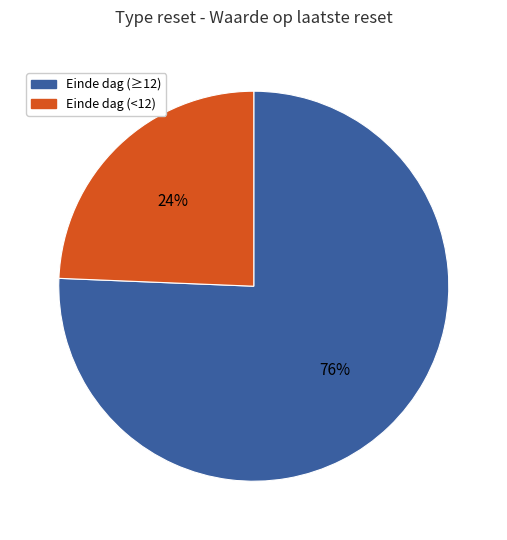

How many slices are in this pie chart?

2